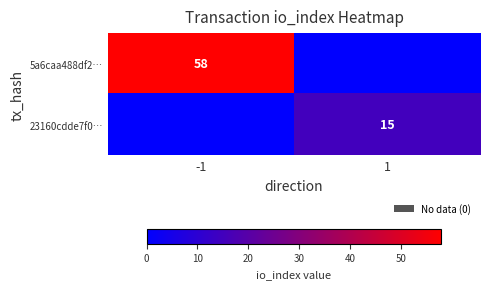

Is it true that 23160cdde7f0… equals 15 at 1?

True